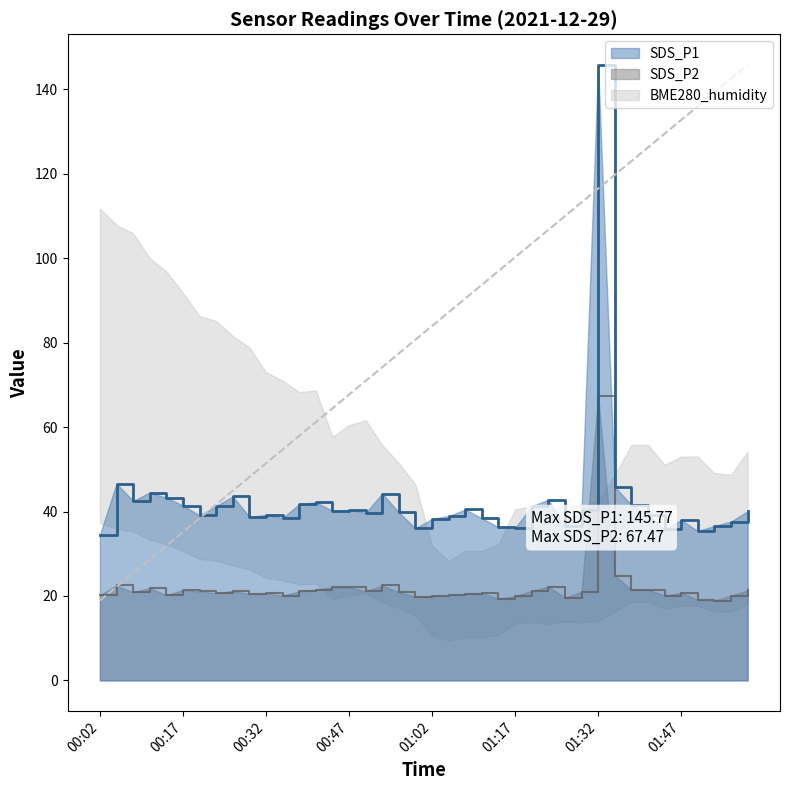

The value of trend at 00:47 is 26.4. True or false?

False